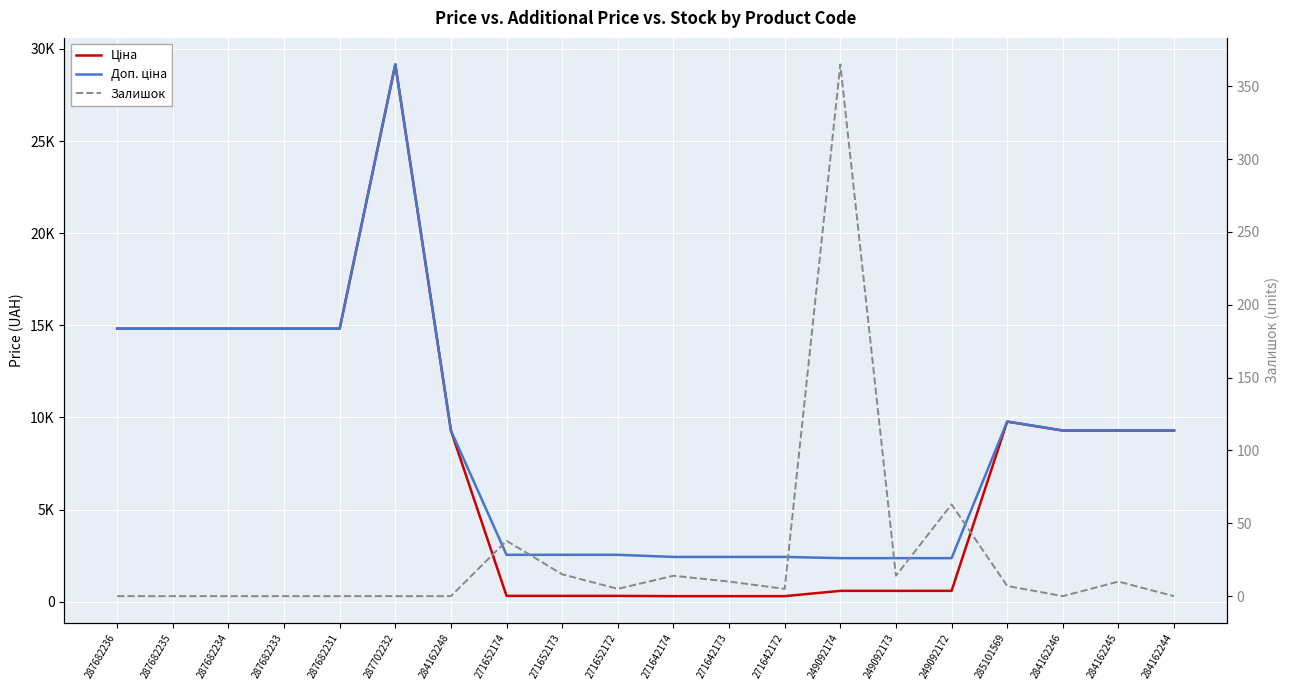

Does the chart display data point markers on the line(s)?

No